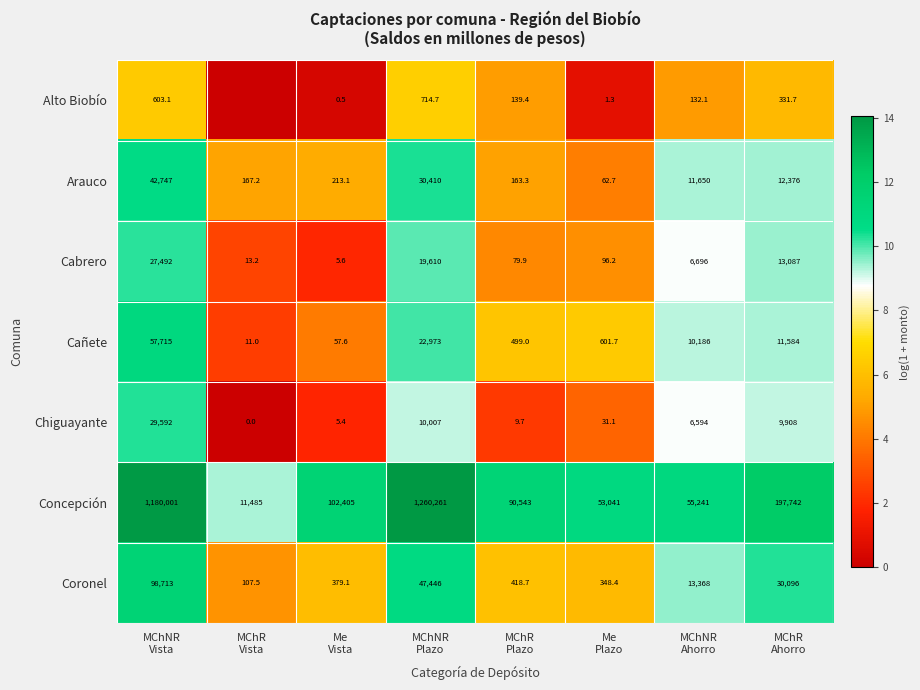

What is the maximum value for Concepción?

1260261.0